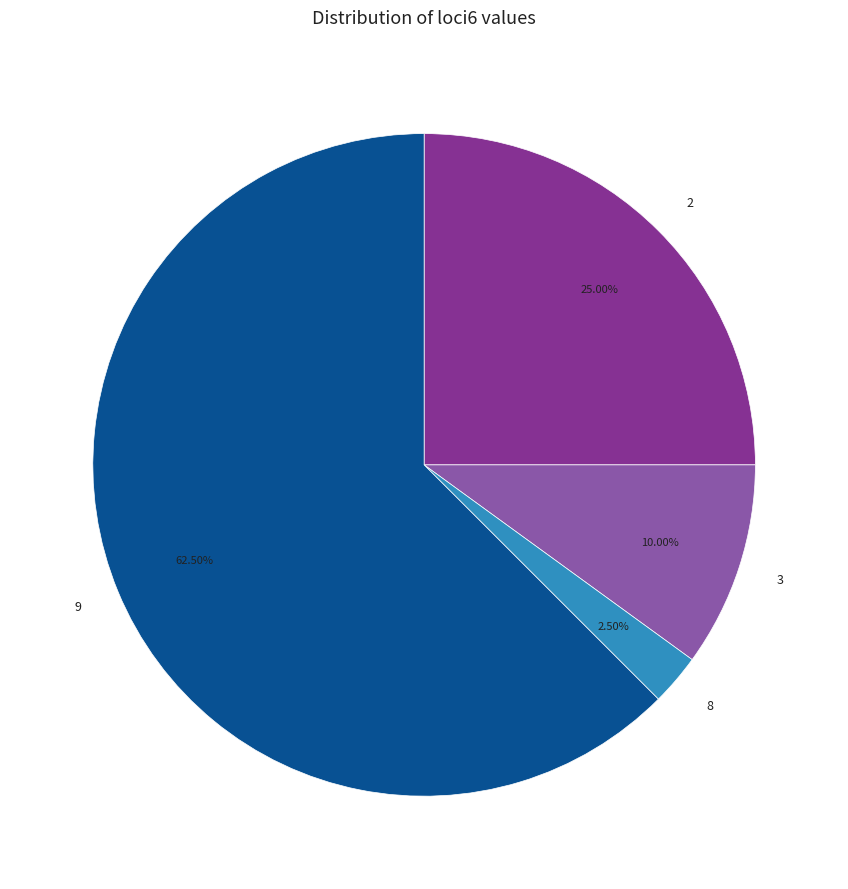

Rank the categories by value from lowest to highest.

8, 3, 2, 9